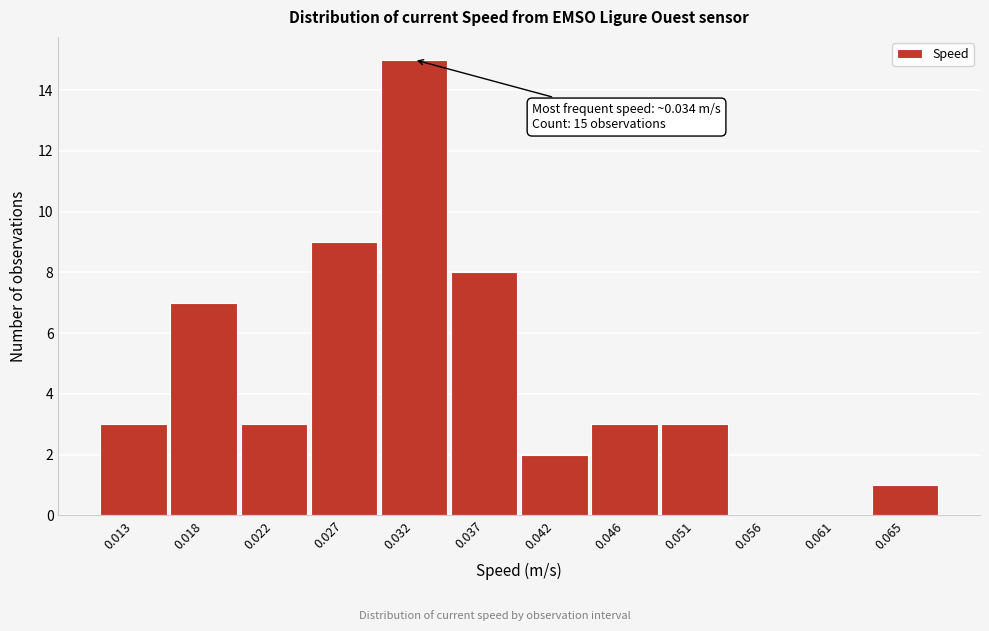

Reading right to left, list all the values displayed in this chart.

0.065=1	0.061=0	0.056=0	0.051=3	0.046=3	0.042=2	0.037=8	0.032=15	0.027=9	0.022=3	0.018=7	0.013=3